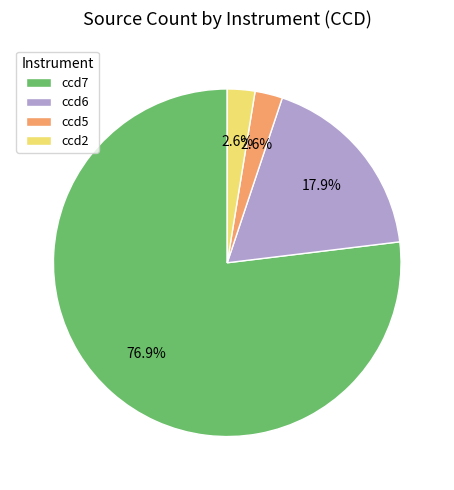

Is it true that ccd5 is 16% of the pie?

False